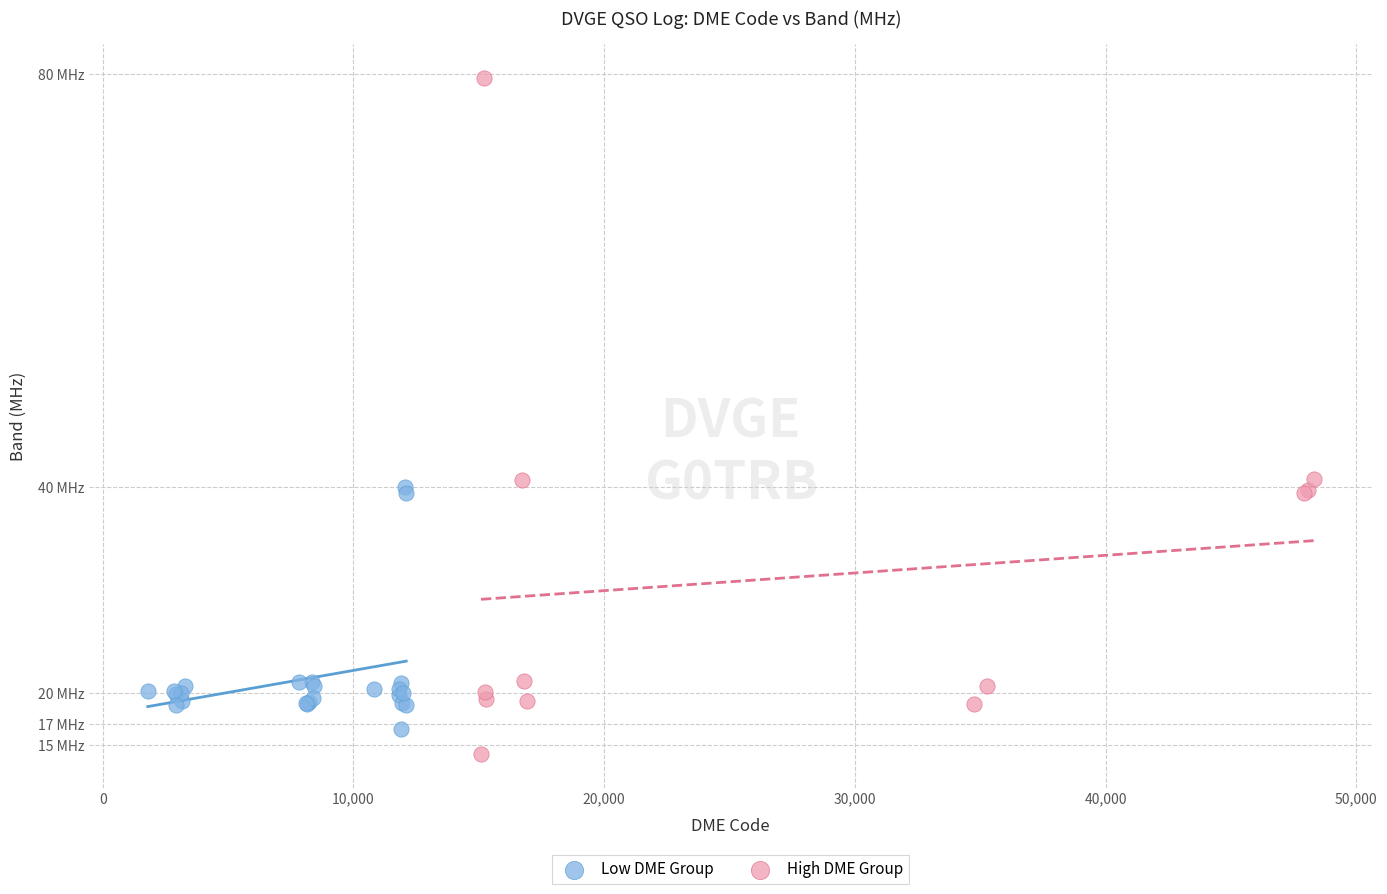

What are all the series names shown in the legend?

Low DME Group, High DME Group